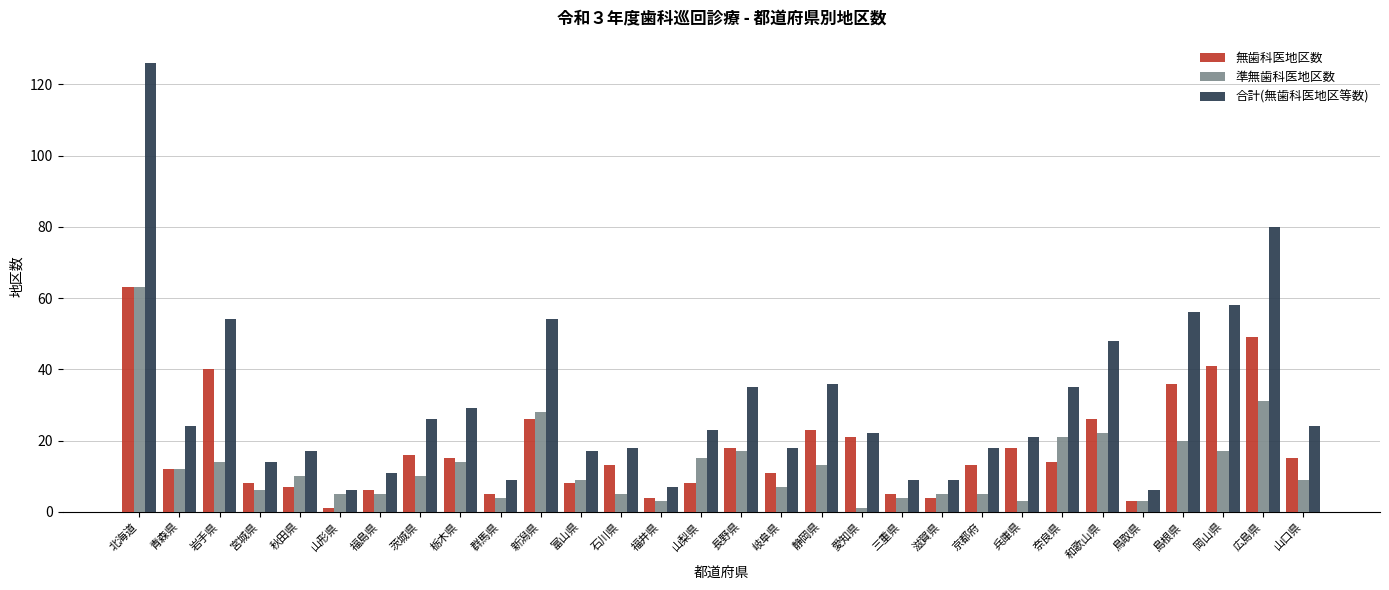

Where does the 合計(無歯科医地区等数) series first go above 23?

北海道